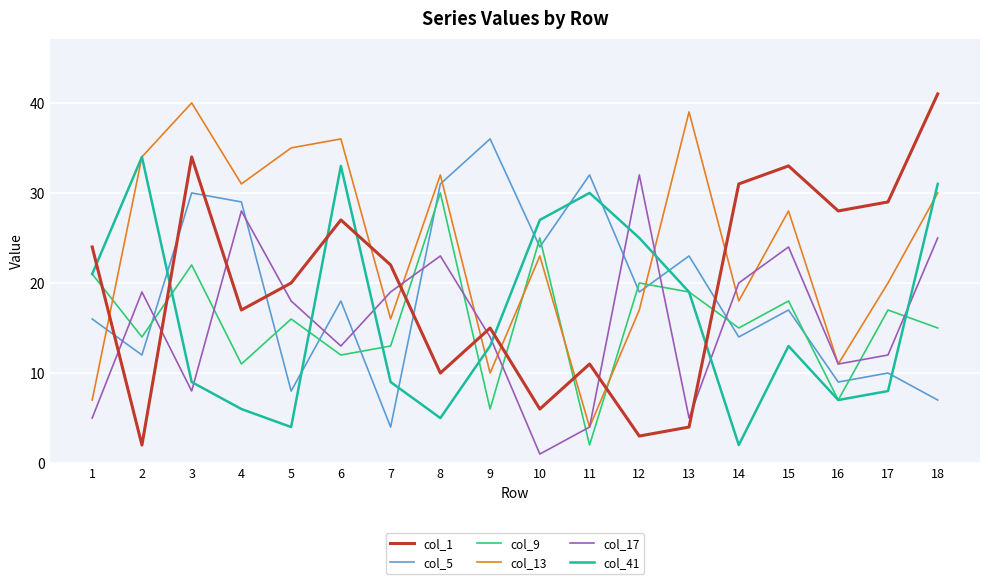

What is the sum of all col_41 values?

296